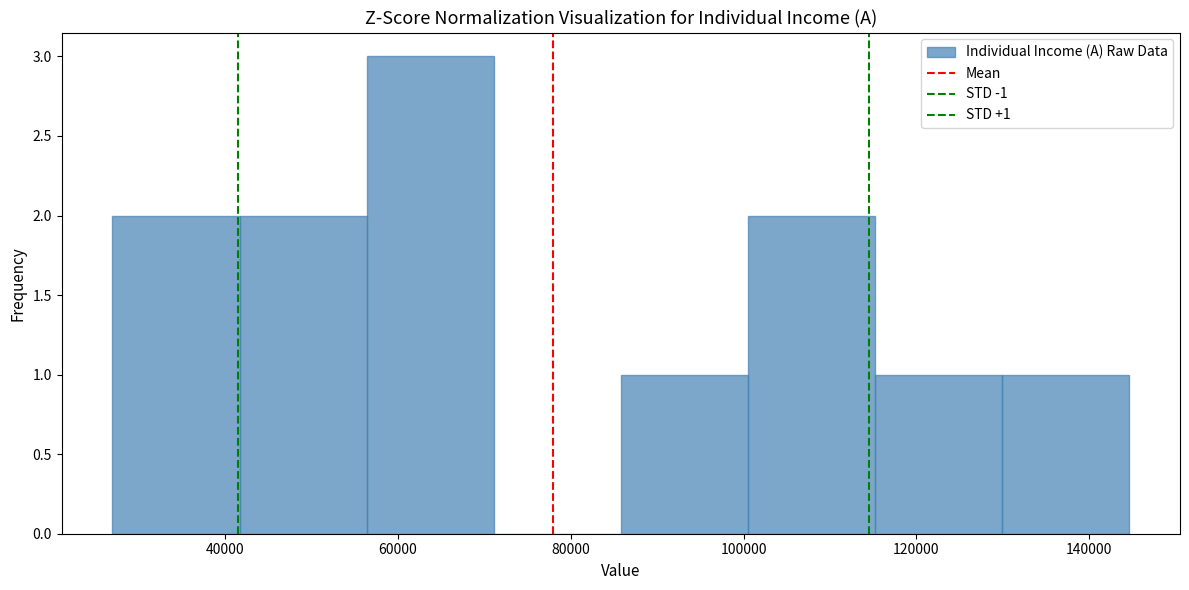

Over which range of the x-axis is the bar tallest?

56000 to 72000